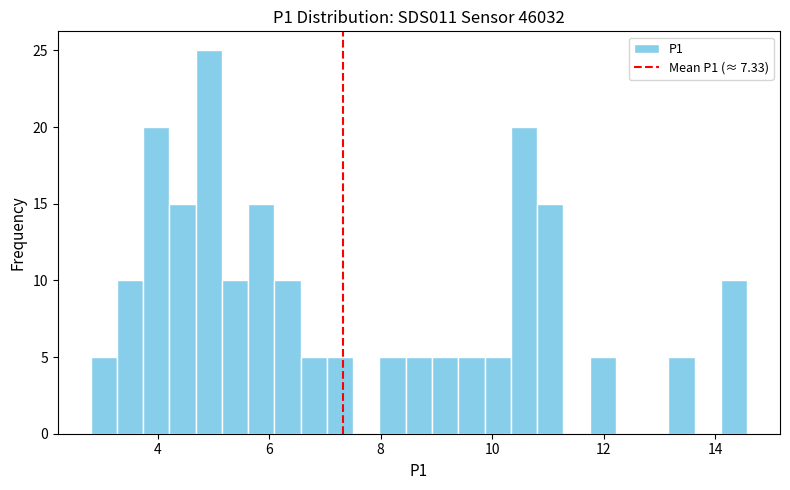

Around what value on the x-axis is the tallest bar? Give the approximate position of its centre, as read against the axis.

5.0